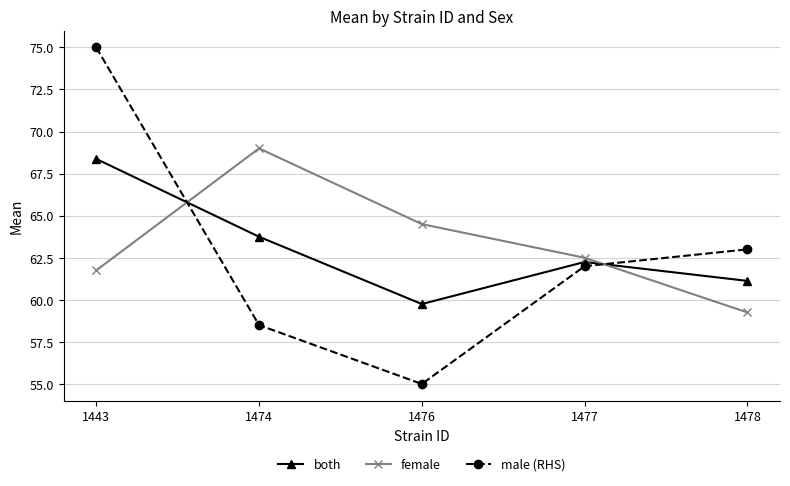

Between which two adjacent categories do male (RHS) and both first intersect?

1443 and 1474